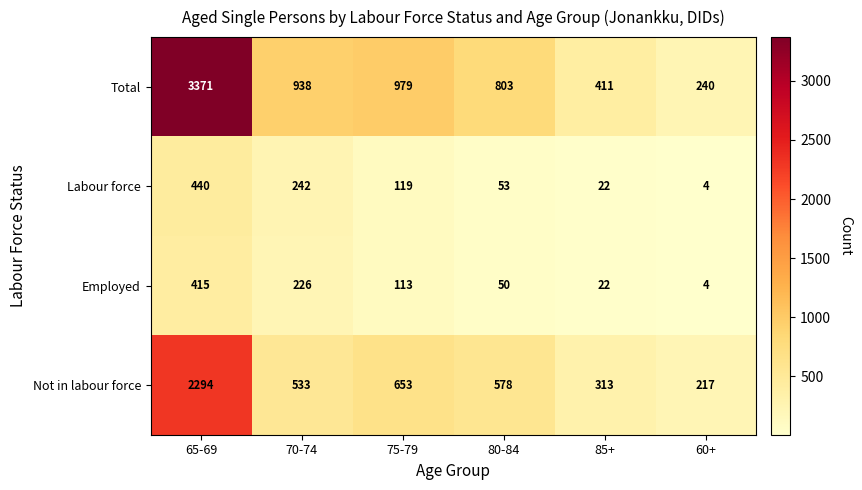

True or false: Total has a value of 803 at 80-84.

True